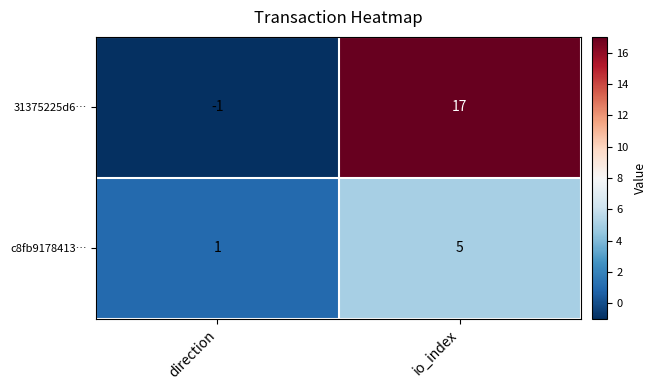

What is the total value across all series at io_index?

22